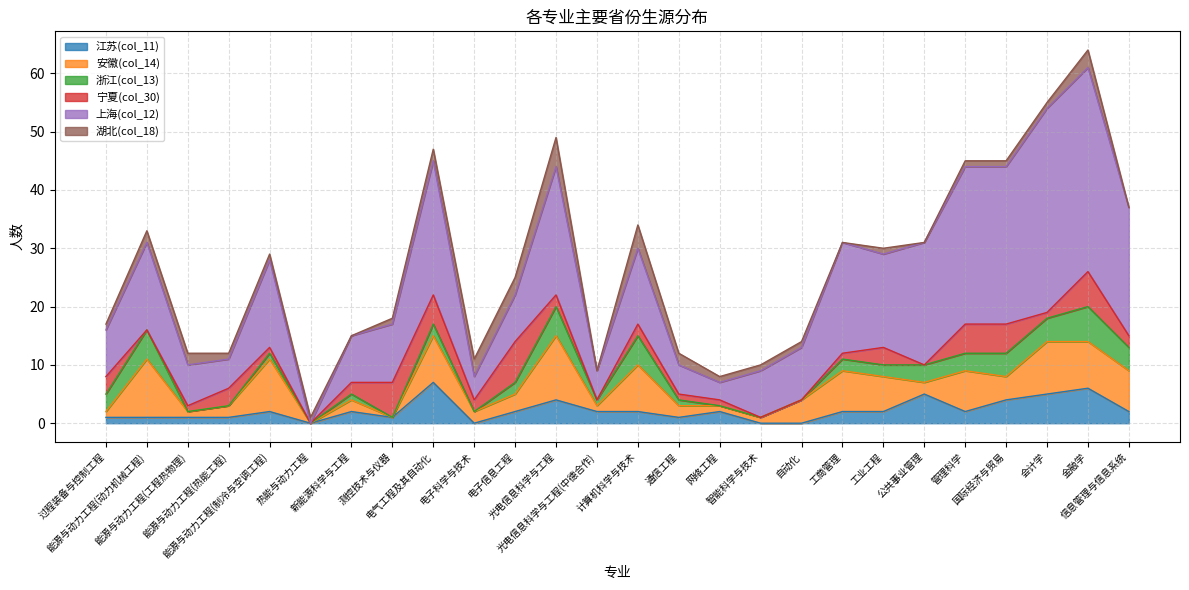

In 安徽(col_14), how many points are higher than both neighbors (excluding endpoints)?

9